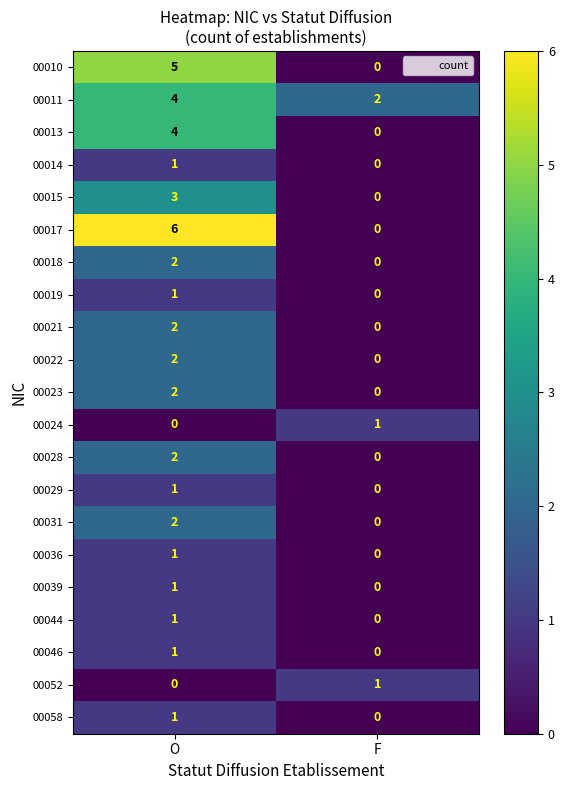

Where is 00029 nearest to the value 0?

F